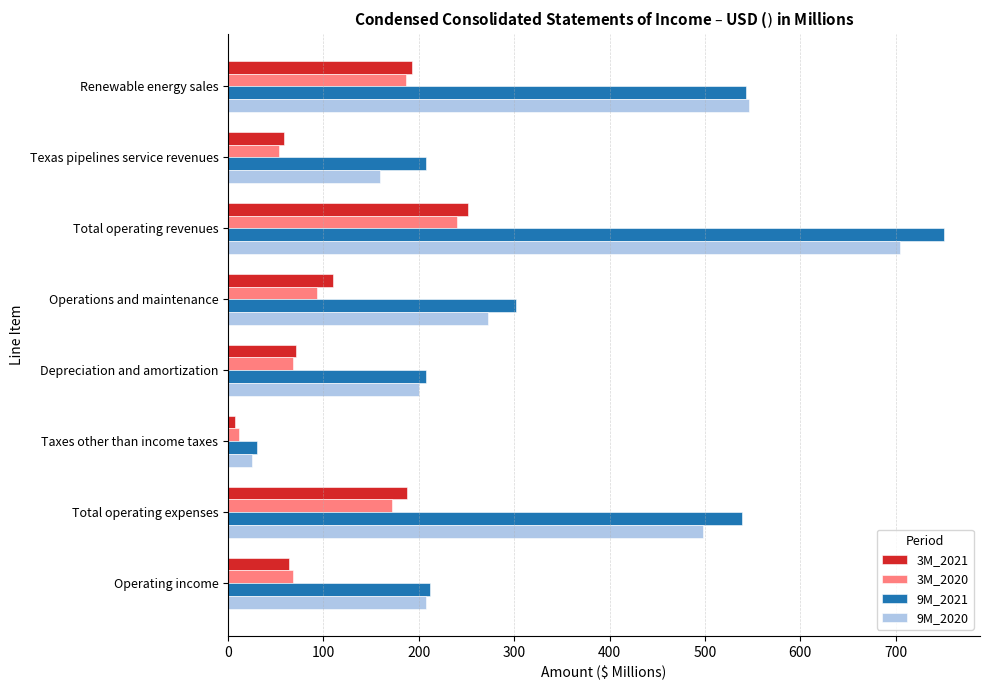

What is the total value across all series at Total operating revenues?

1948